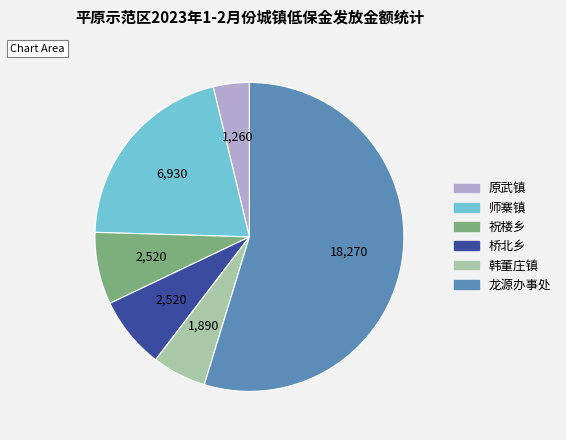

How many slices are in this pie chart?

6